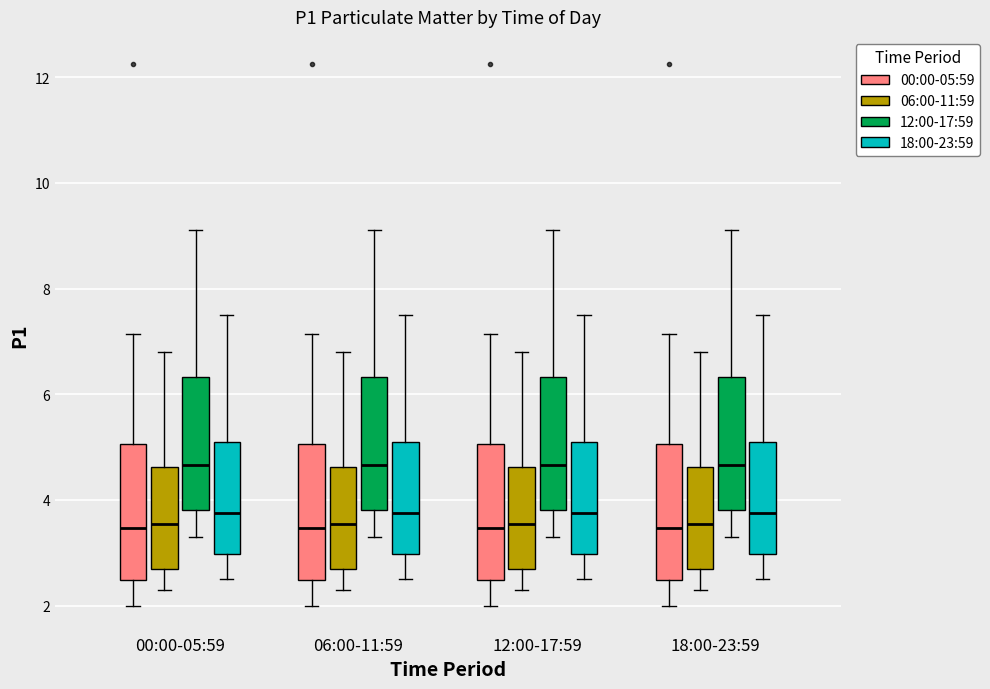

Where is the lower edge of the box for 12:00-17:59 (00:00-05:59) on the y-axis? The values are not printed on the chart, so give them approximately, as read against the axis.

2.4